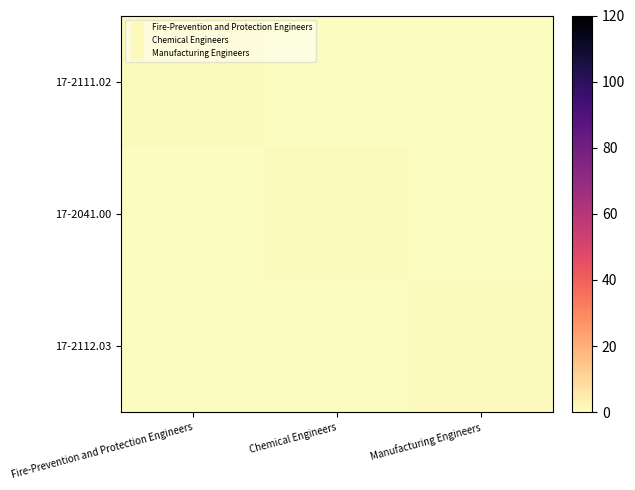

Rank the series at Manufacturing Engineers from highest to lowest value.

17-2112.03, 17-2111.02, 17-2041.00